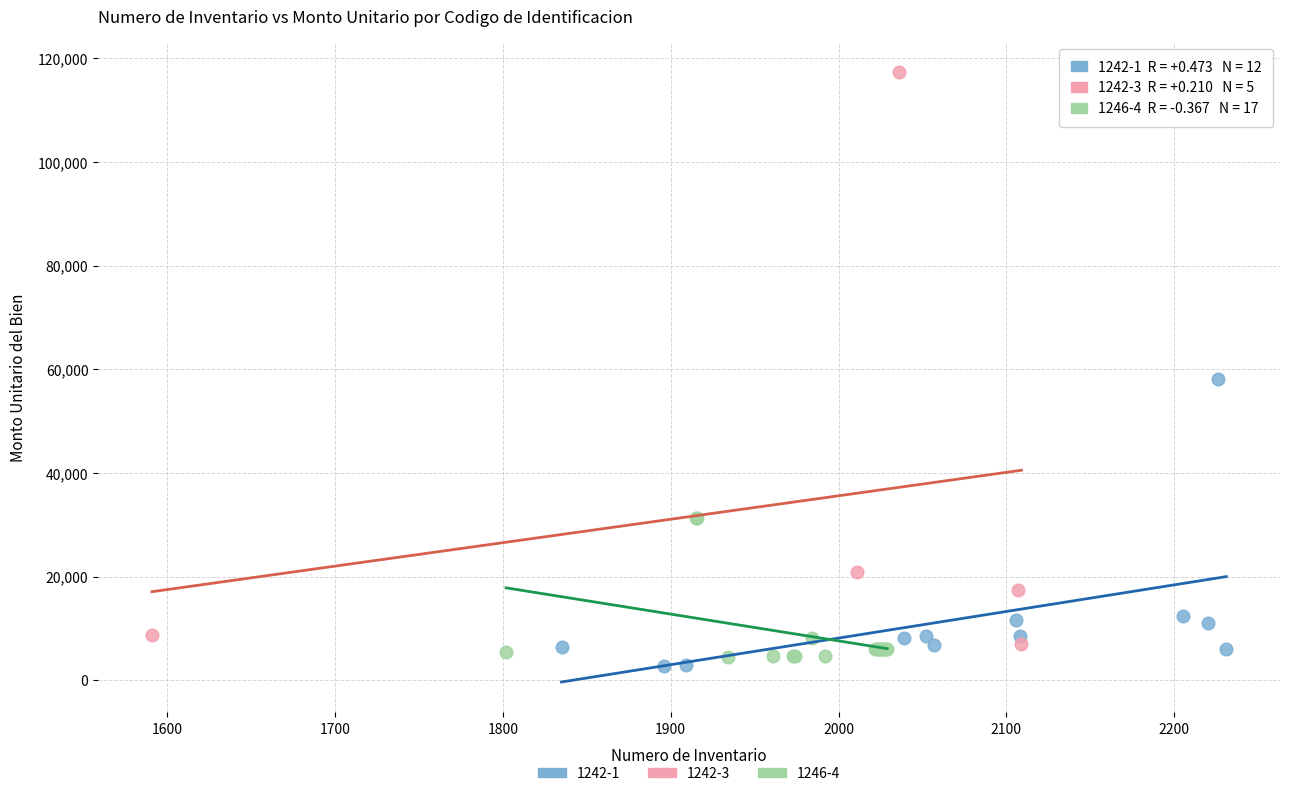

Which series has the widest spread of Y values?

1242-3